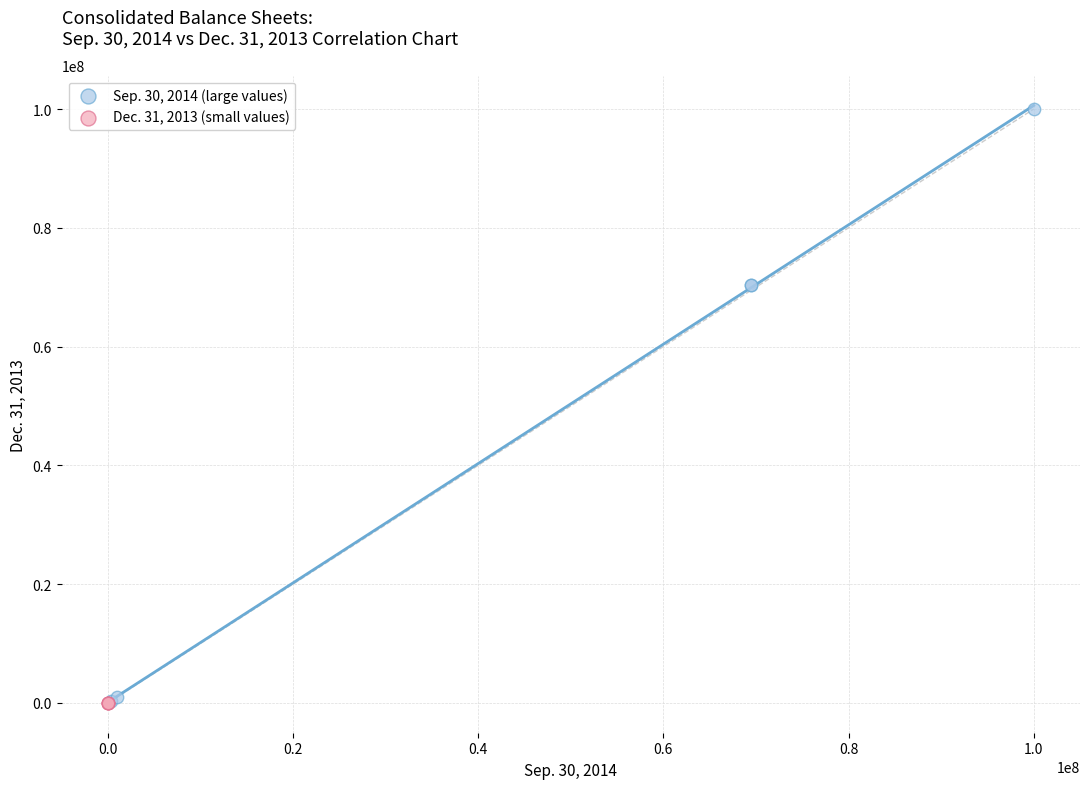

Which series contains the highest Y value?

Sep. 30, 2014 (large values)